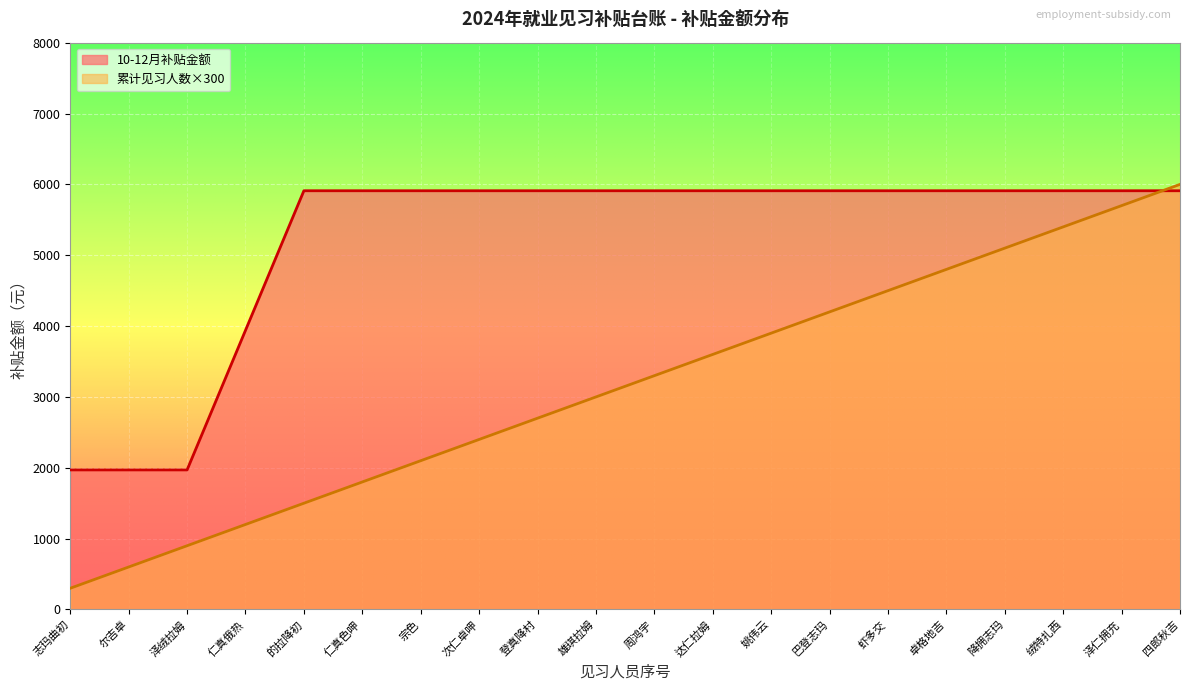

What is the spread (max minus min) of values at 仁真俄热?

2740